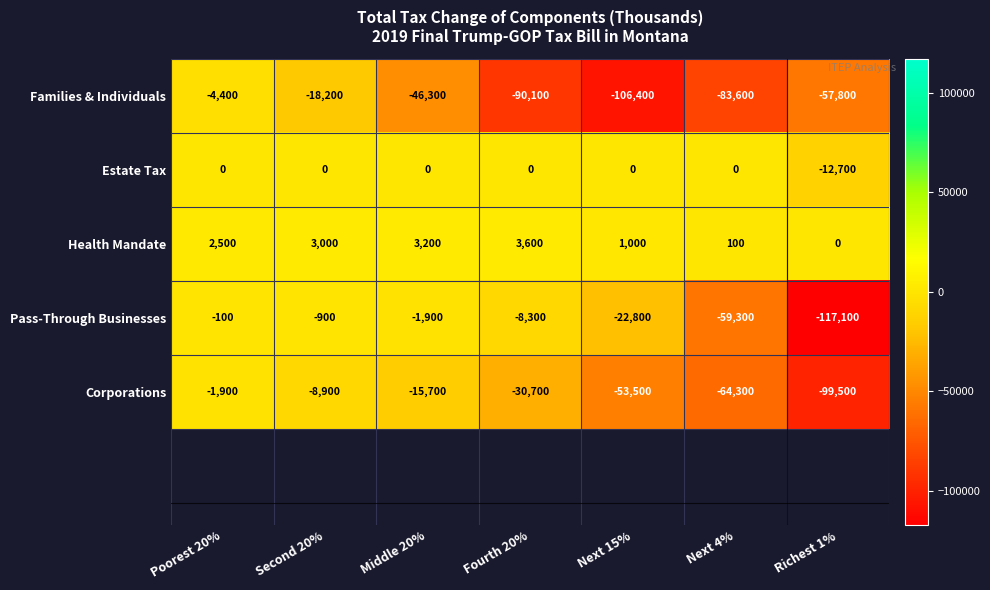

The Families & Individuals series shows -935 at Poorest 20%. True or false?

False